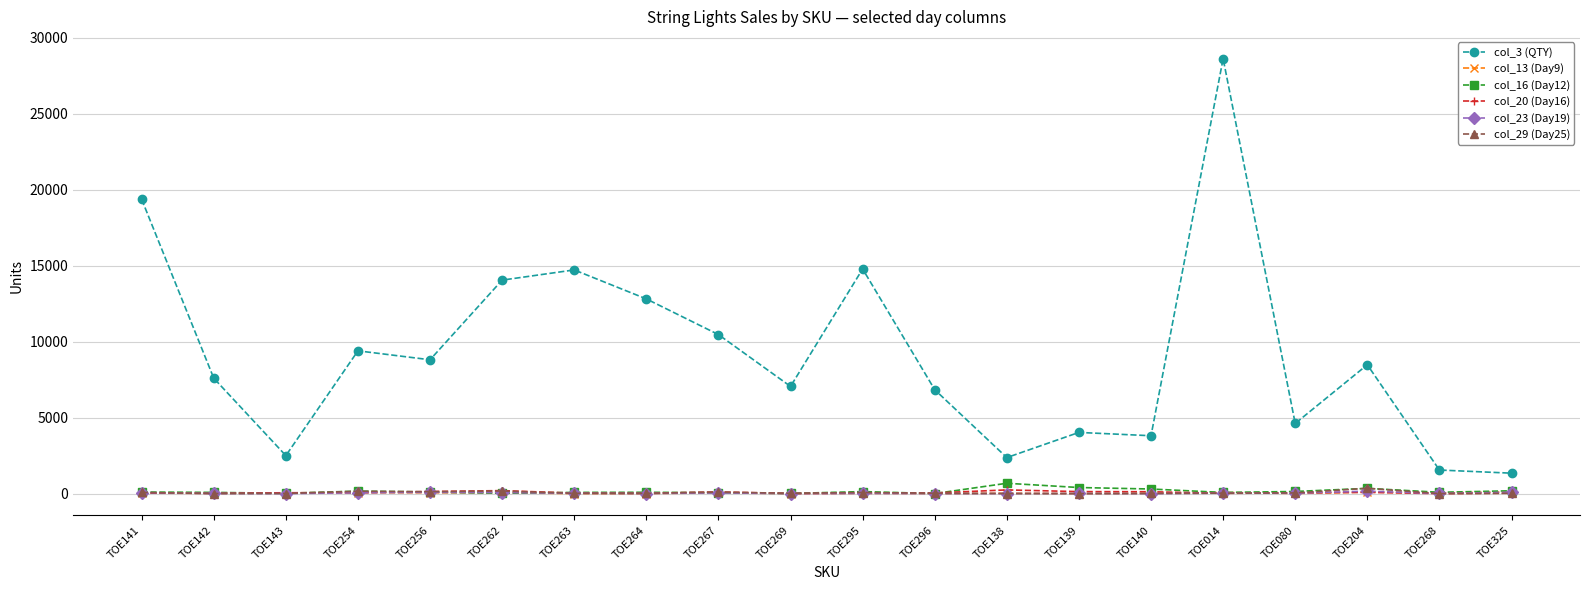

Does the chart have visible grid lines?

Yes